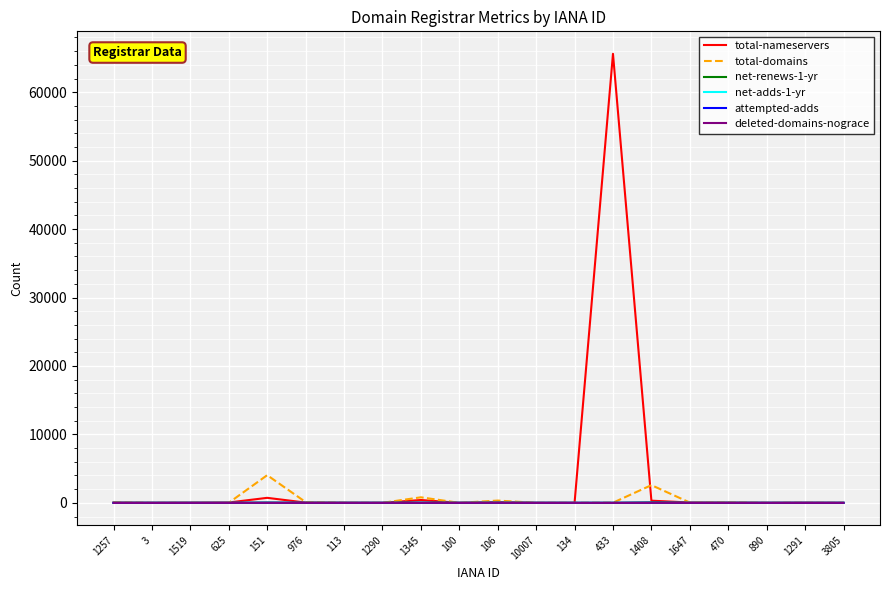

Which series has the largest range (max minus min)?

total-nameservers